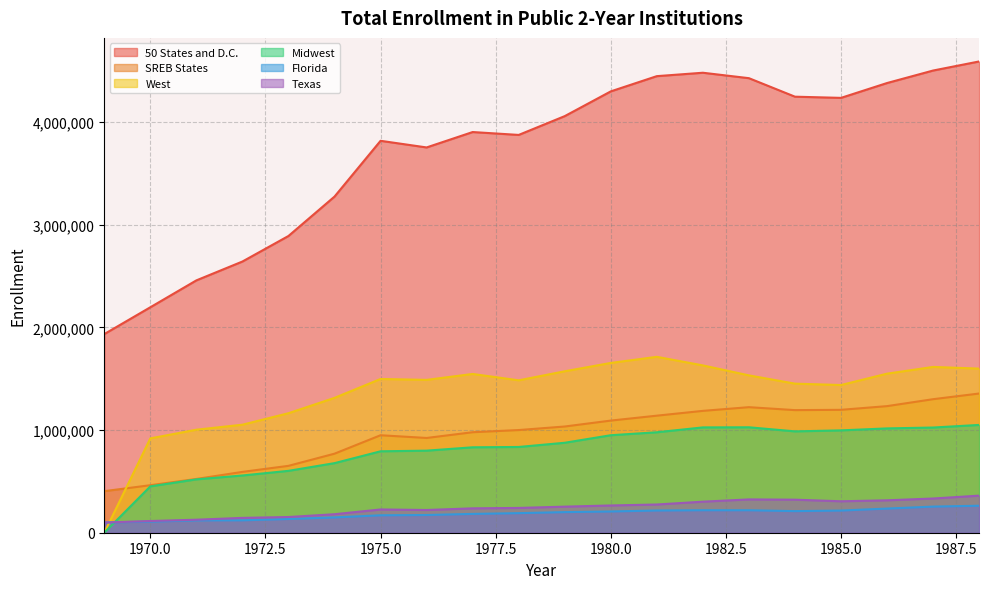

In SREB States, how many points are higher than both neighbors (excluding endpoints)?

2